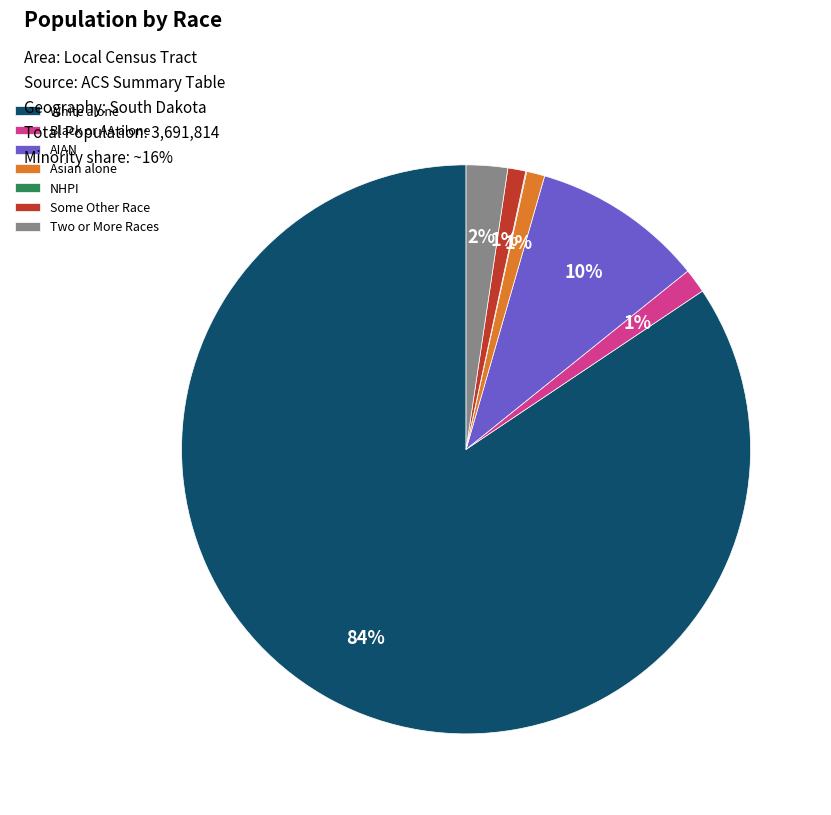

To the nearest percent, what is the combined percentage of Two or More Races and Some Other Race?

3%